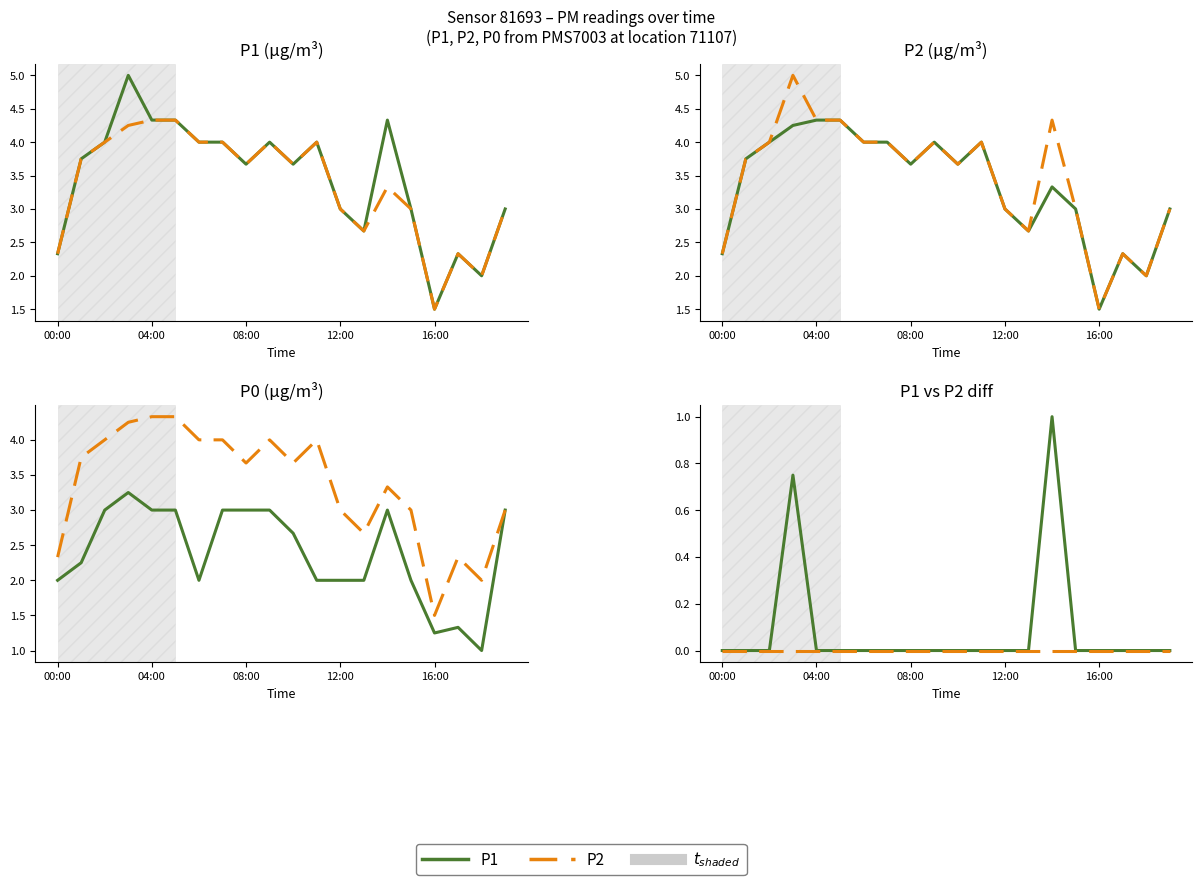

Which series changed the most between 04:00 and 12?

P1